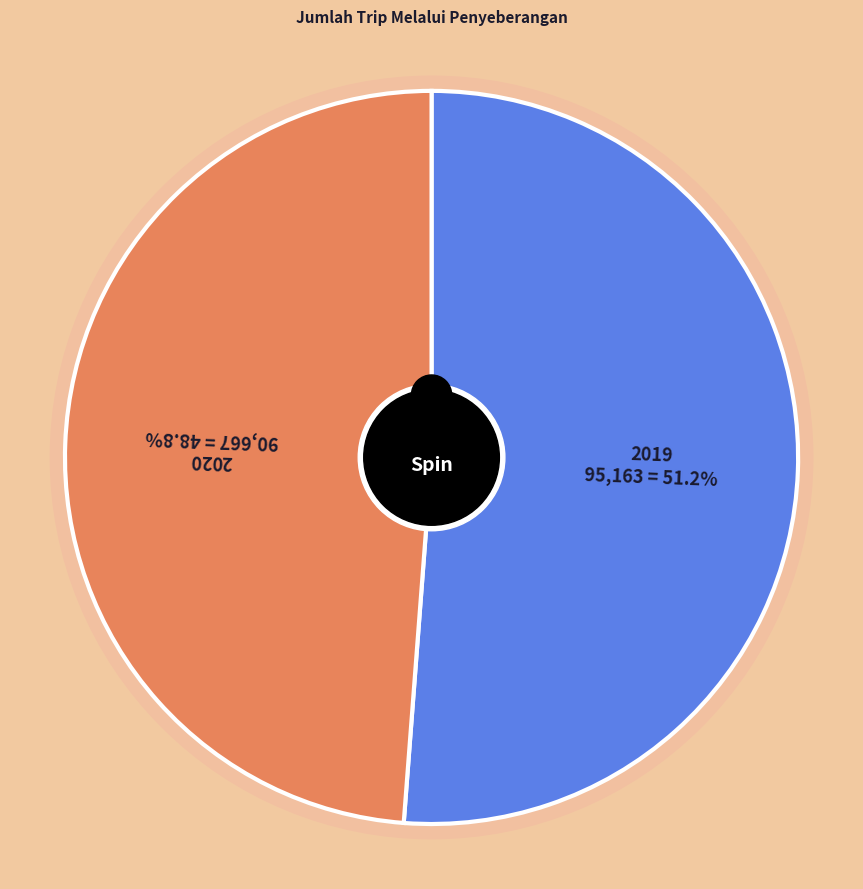

Combined, what portion of the pie is 2019 and 2020?

100.0%